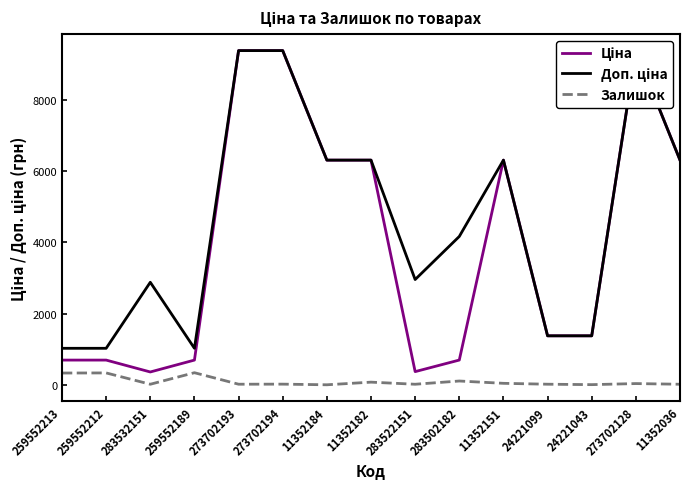

Is the value of Залишок at 11352036 greater than the value of Доп. ціна at 259552212?

No